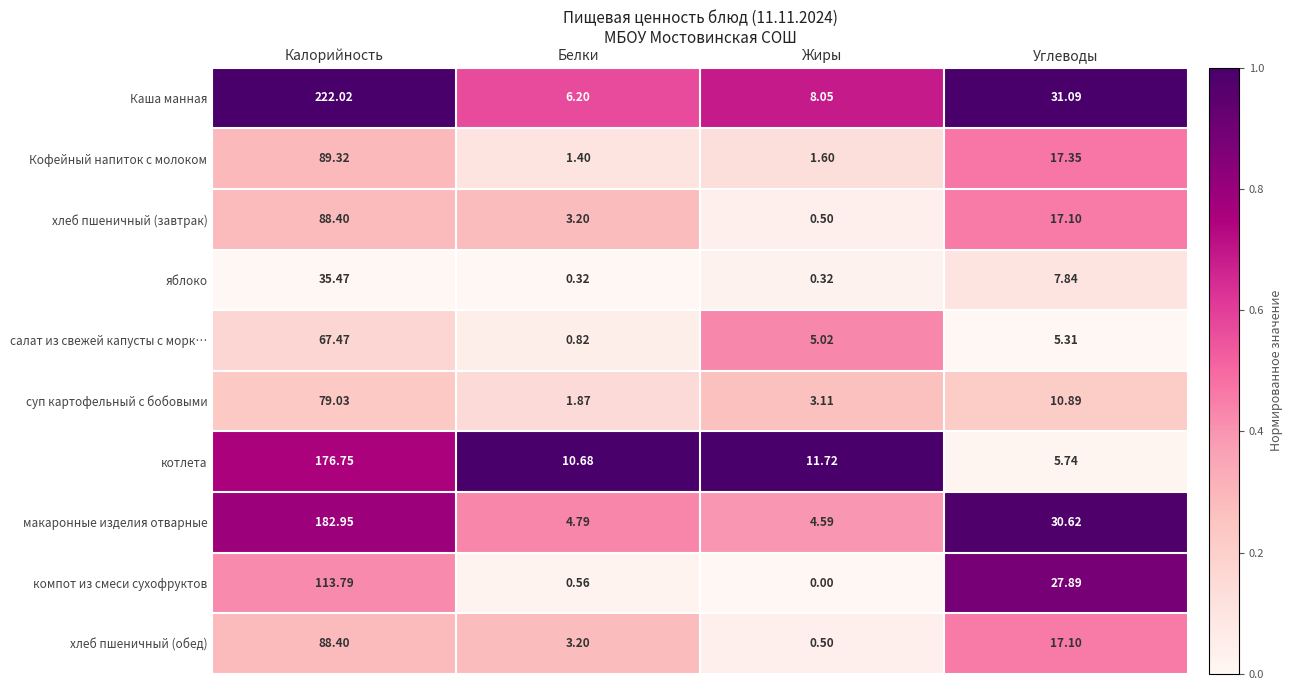

Count the number of data series in this chart.

10